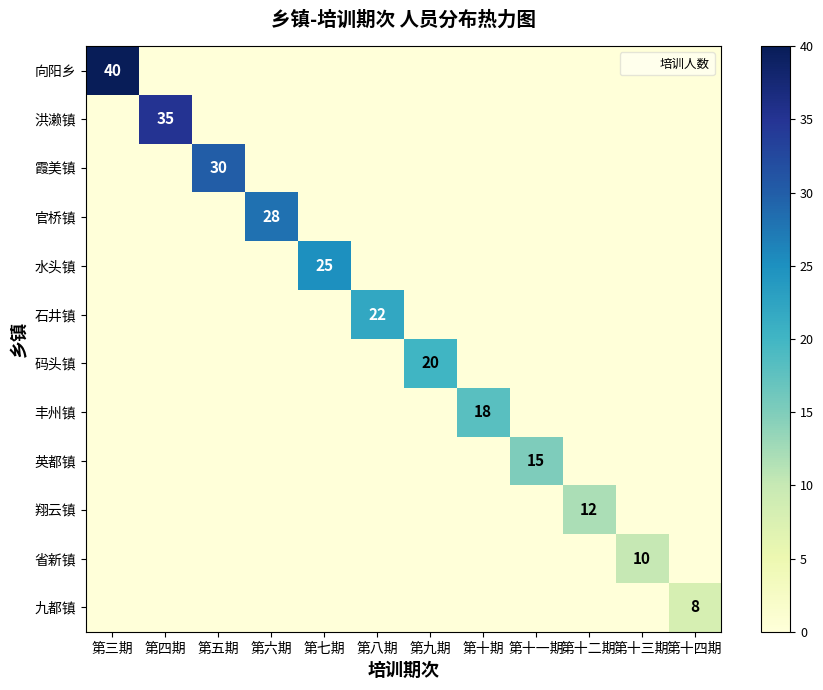

The 翔云镇 series shows 8 at 第十二期. True or false?

False